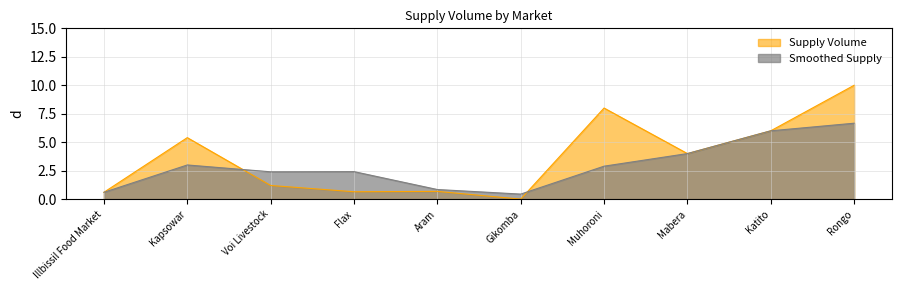

How many values are below 4?

5